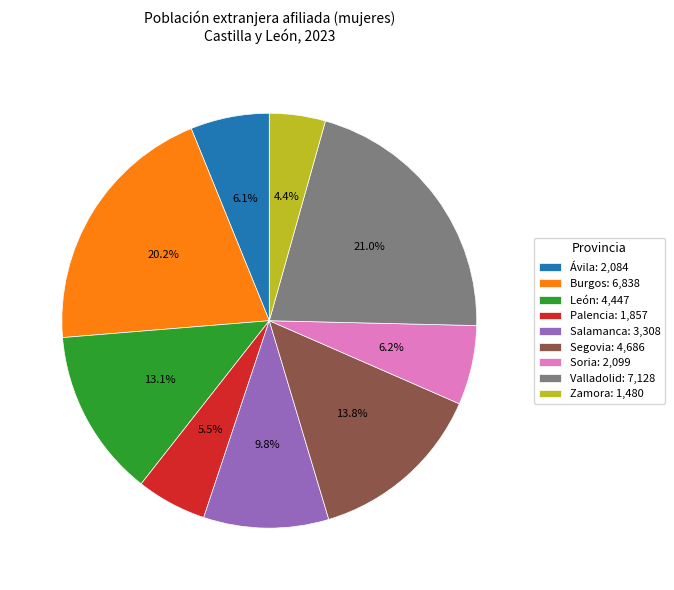

True or false: Ávila accounts for 6% of the total.

True